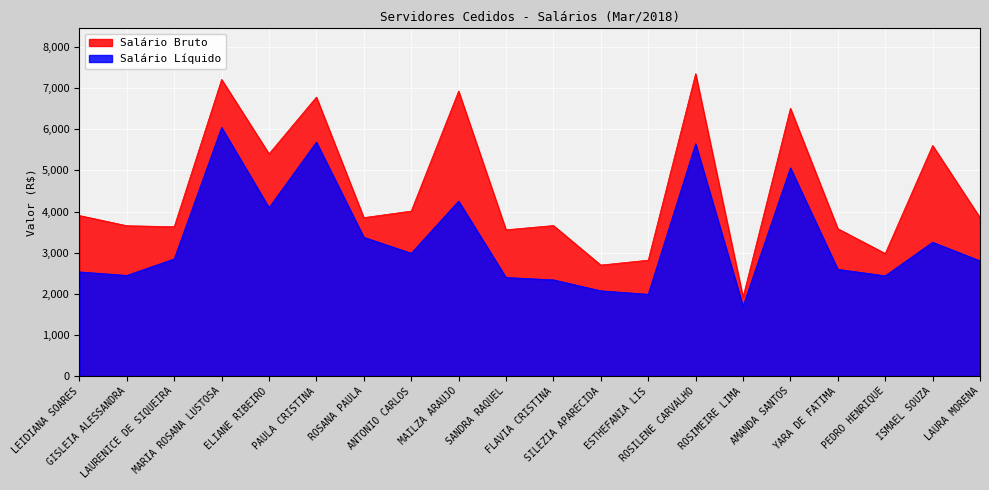

Where is Salário Bruto nearest to the value 4635?

ANTONIO CARLOS